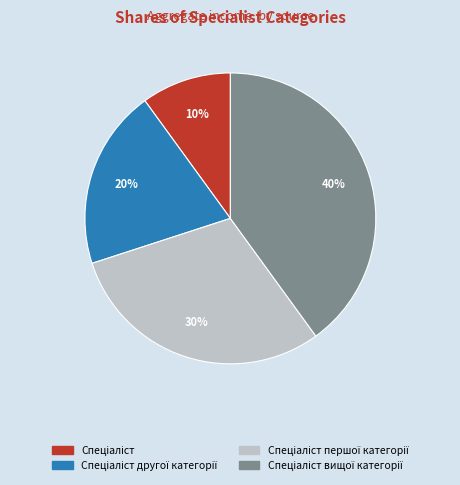

Does any single category account for the majority?

No